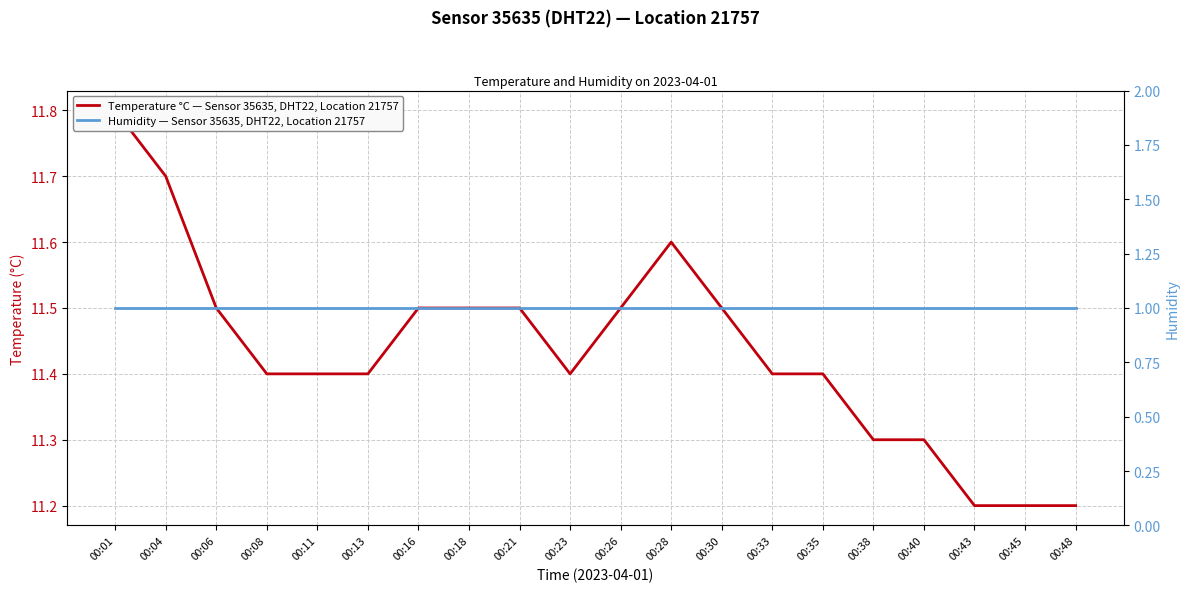

The Temperature °C — Sensor 35635, DHT22, Location 21757 series shows 11.4 at 00:33. True or false?

True